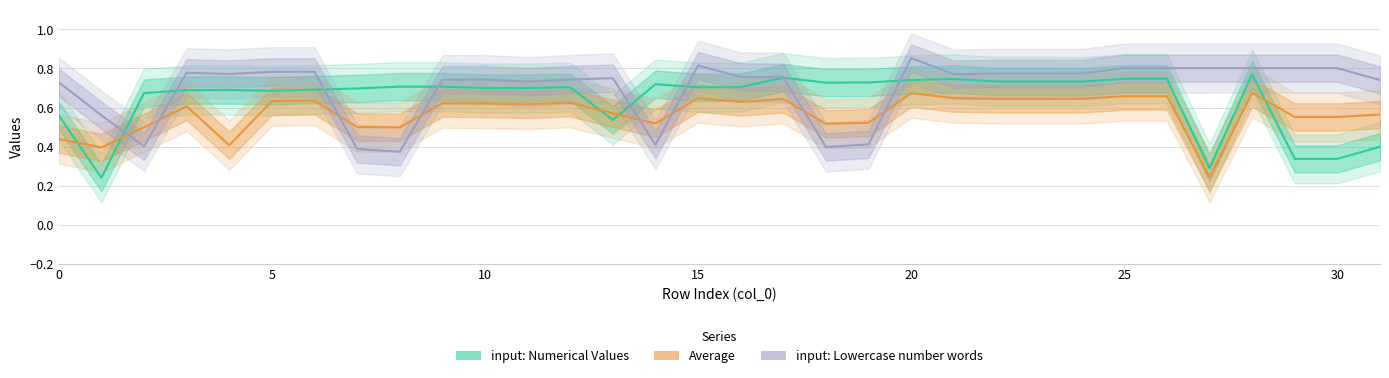

Is this an area chart (filled region under the line)?

No